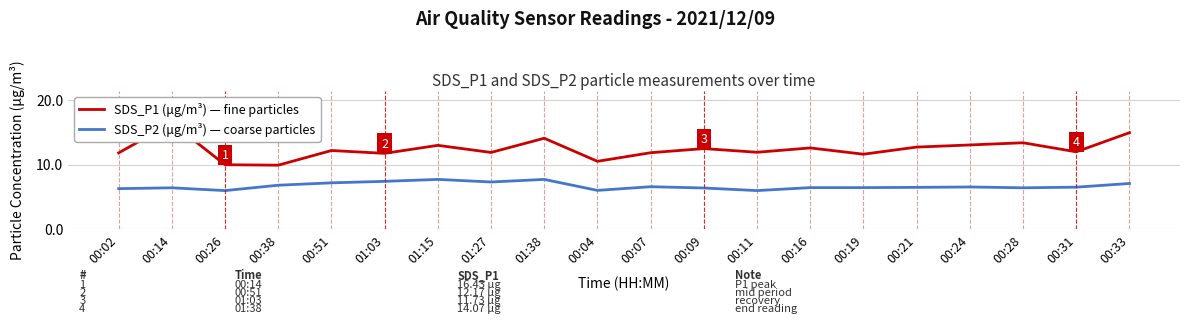

Reading left to right, extract all data points from this chart.

SDS_P1 (μg/m³) — fine particles: 11.8	16.4	10.0	9.9	12.2	11.7	13.0	11.9	14.1	10.5	11.8	12.5	11.9	12.6	11.6	12.7	13.0	13.4	12.0	14.9
SDS_P2 (μg/m³) — coarse particles: 6.3	6.4	6.0	6.8	7.2	7.4	7.7	7.3	7.7	6.0	6.6	6.4	6.0	6.4	6.4	6.5	6.5	6.4	6.5	7.1